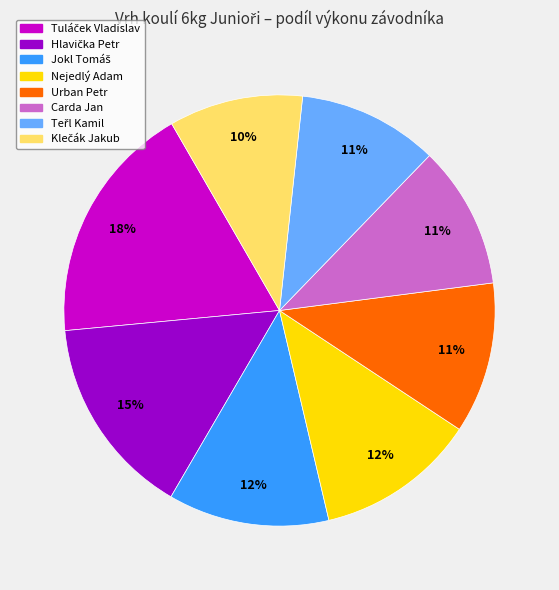

To the nearest percent, what portion does Carda Jan represent?

11%